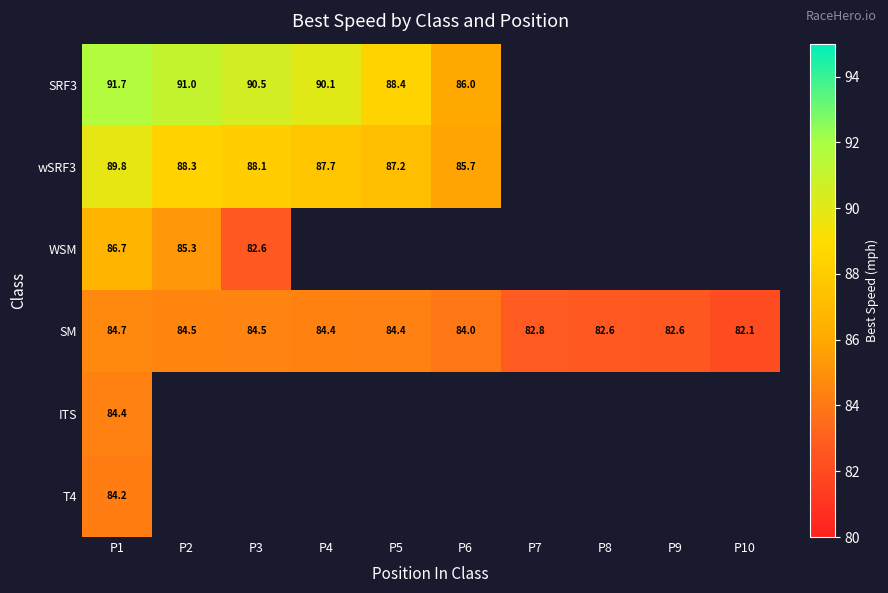

What is the minimum value for WSM?

82.6